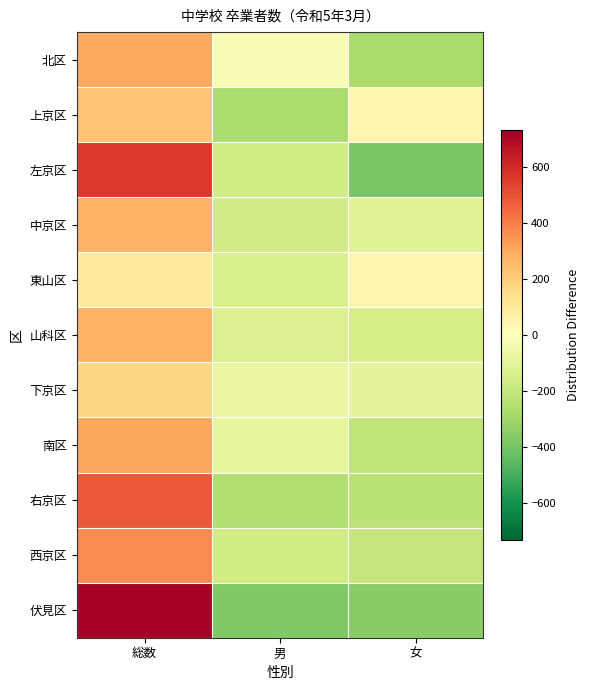

At 女, list the series in order from largest to smallest.

上京区, 東山区, 下京区, 中京区, 山科区, 西京区, 南区, 右京区, 北区, 伏見区, 左京区